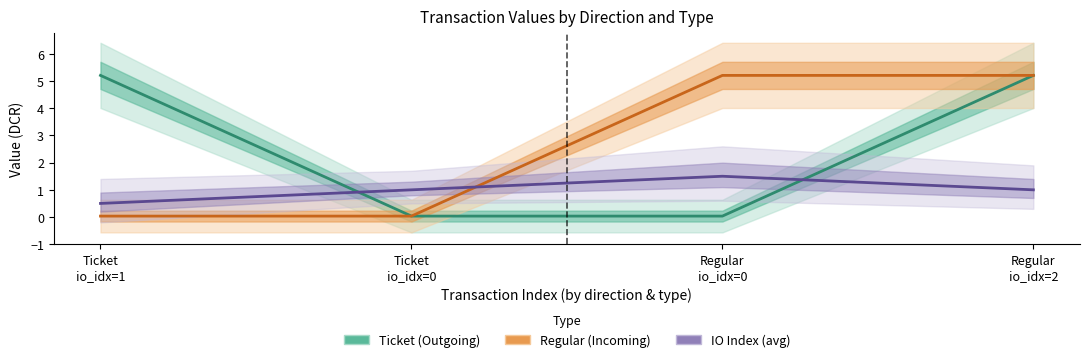

Is it true that IO Index (avg) equals 0.5 at Ticket
io_idx=1?

True